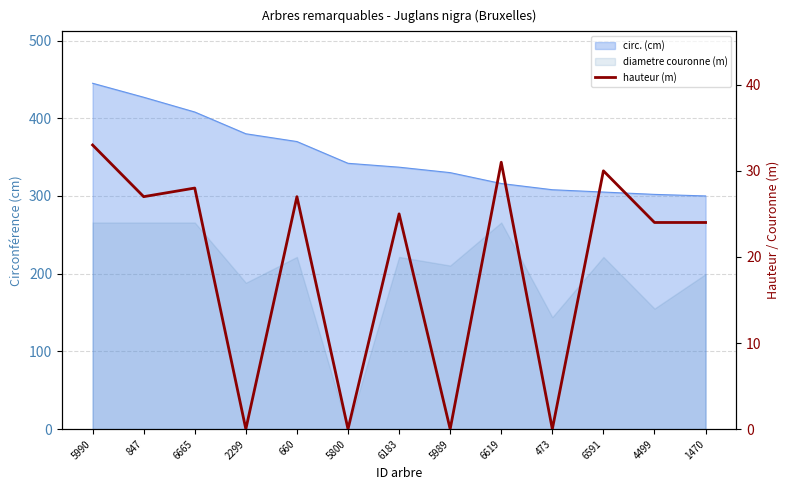

Reading left to right, extract all data points from this chart.

33	27	28	0	27	0	25	0	31	0	30	24	24